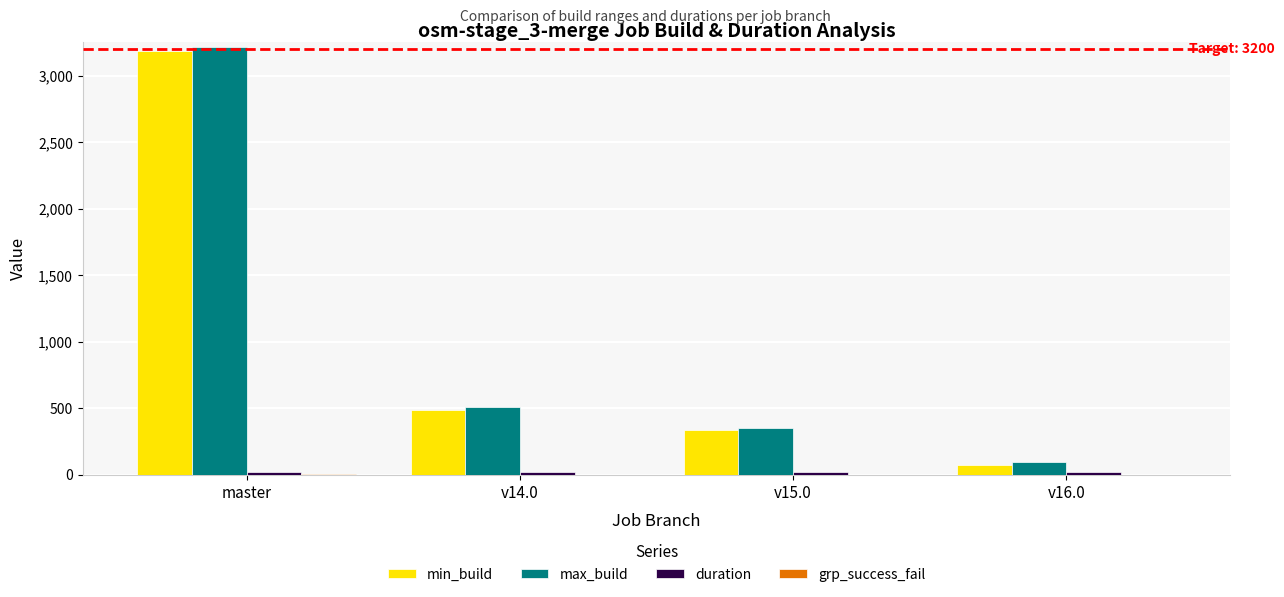

How many distinct data groups are displayed?

4